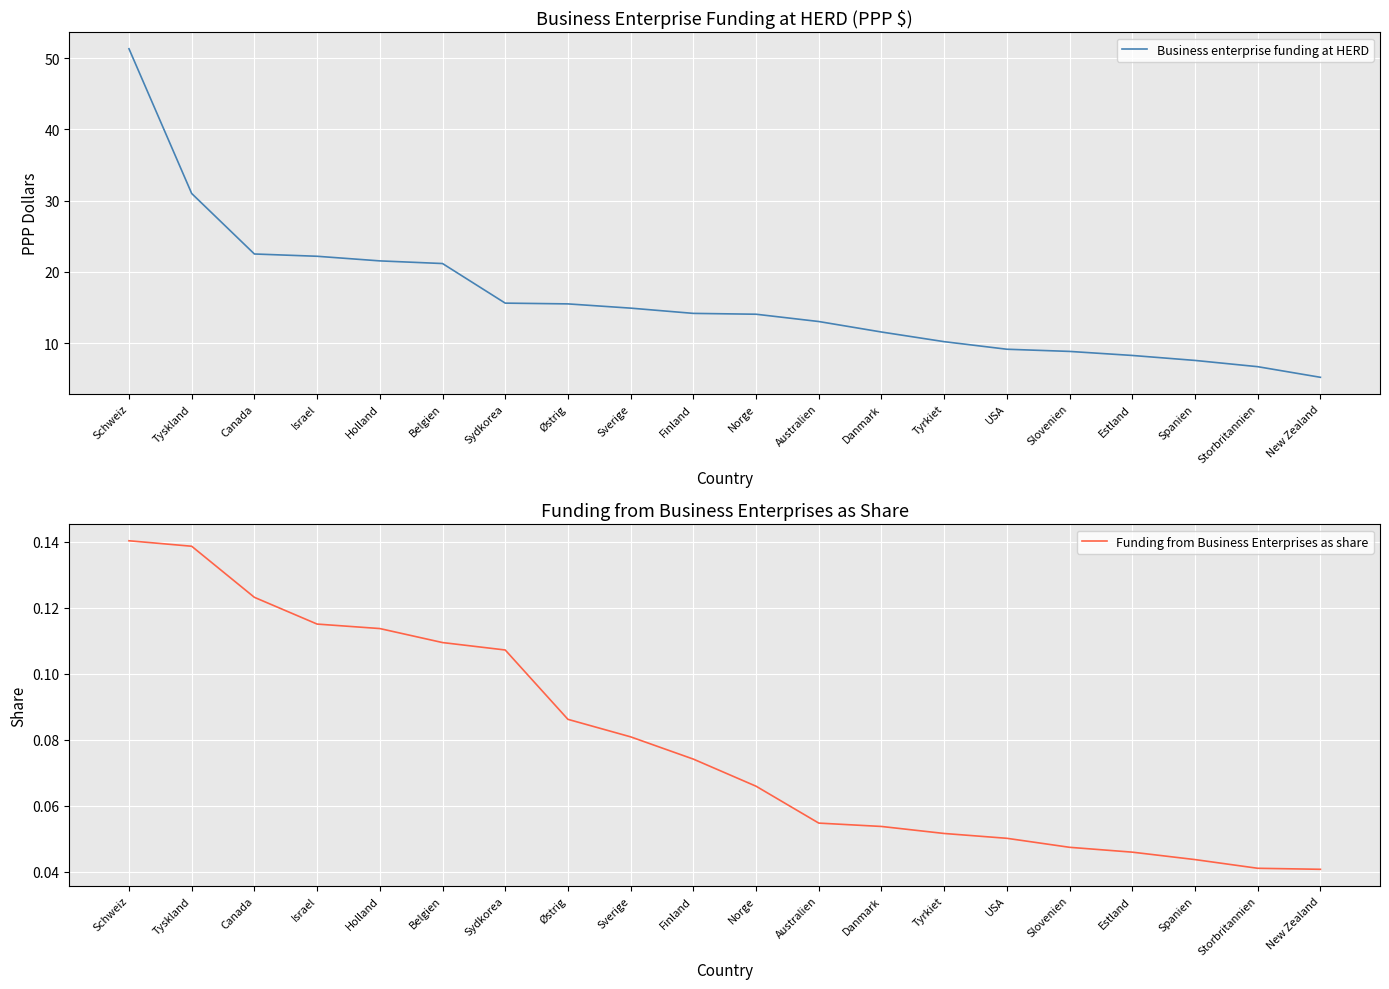

The Business enterprise funding at HERD series shows 14.2 at Finland. True or false?

True